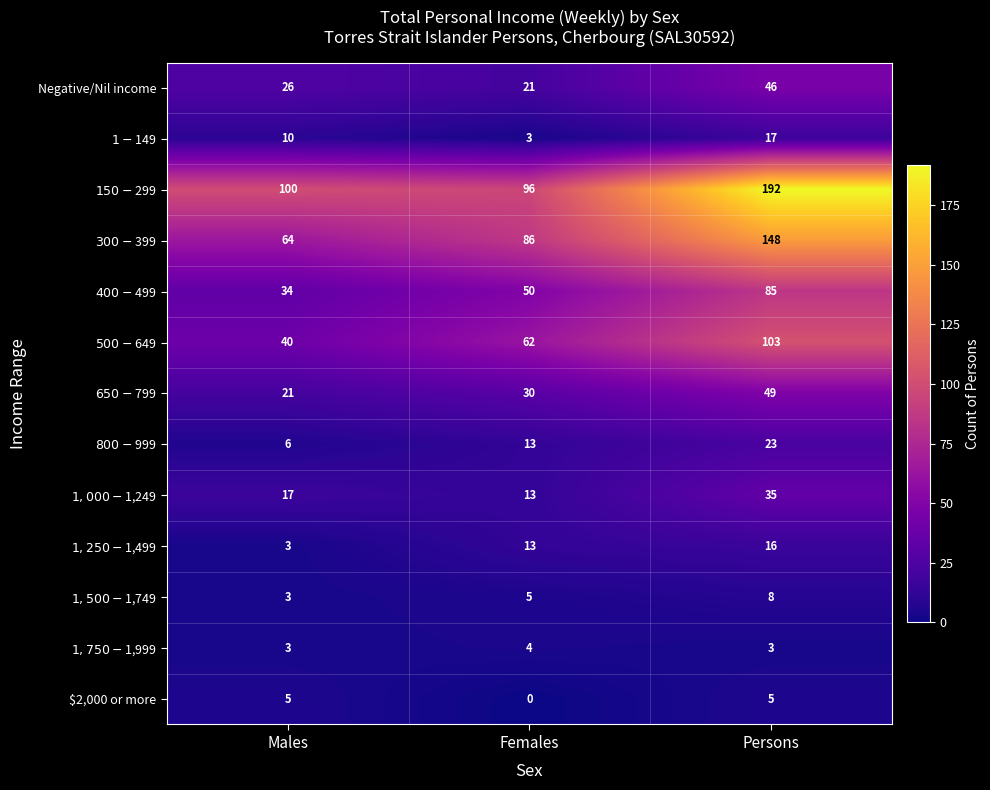

Rank the series by their maximum value, from highest to lowest.

$150-$299, $300-$399, $500-$649, $400-$499, $650-$799, Negative/Nil income, $1,000-$1,249, $800-$999, $1-$149, $1,250-$1,499, $1,500-$1,749, $2,000 or more, $1,750-$1,999